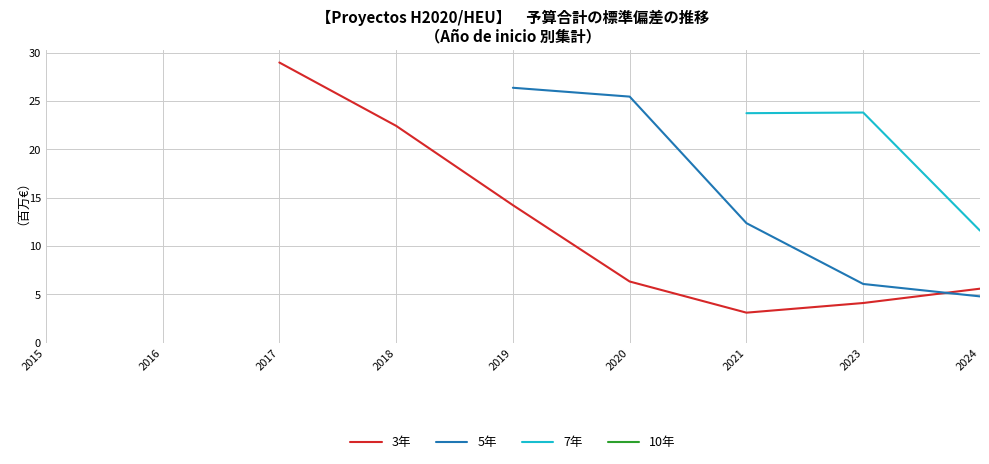

Does the chart display data point markers on the line(s)?

No